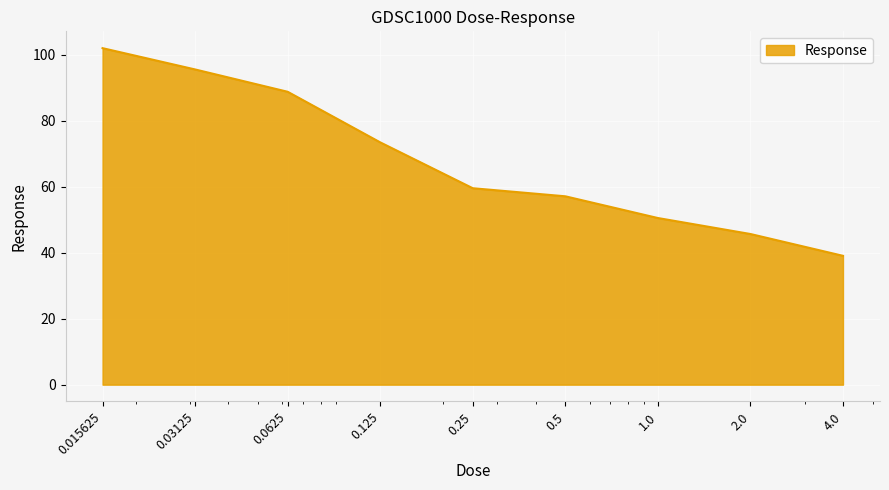

How many lines are shown in the chart?

1